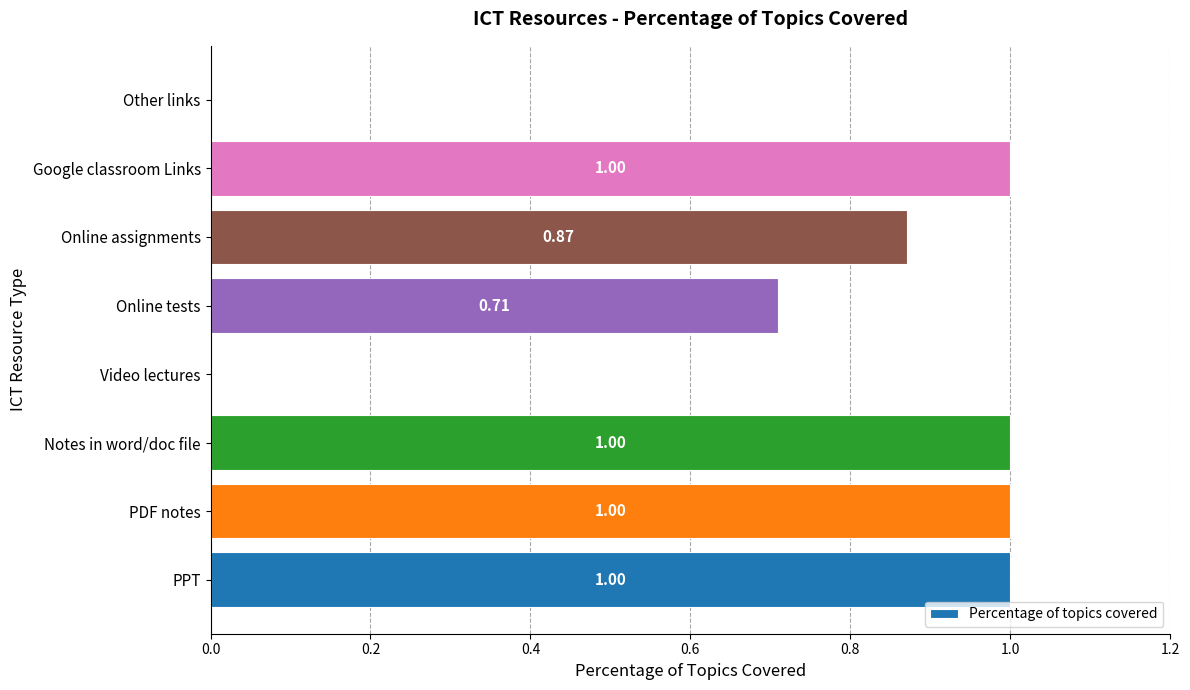

Which has a higher value, PDF notes or Online tests?

PDF notes